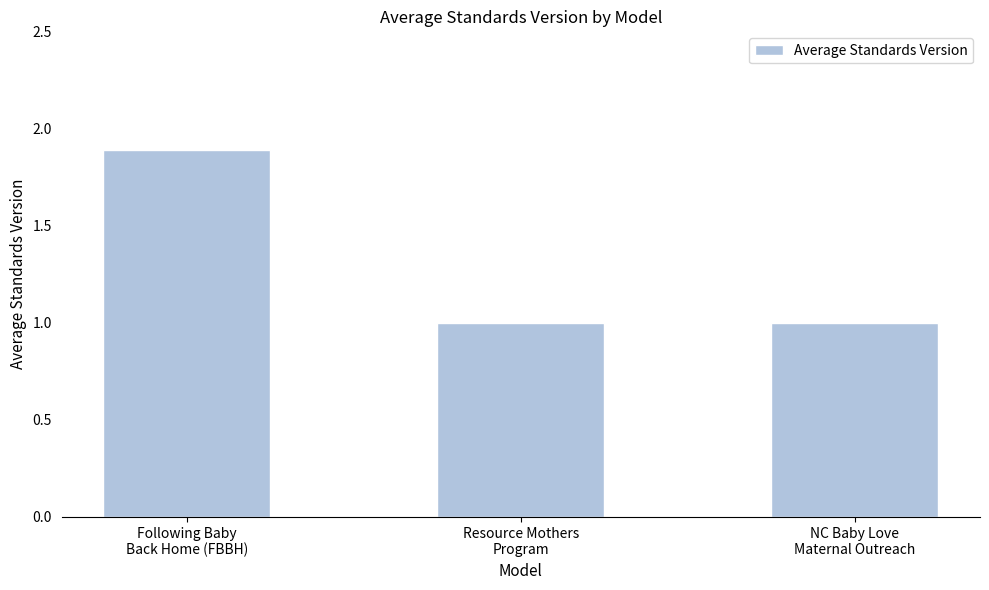

The chart shows a value of 3.4 at Following Baby
Back Home (FBBH). True or false?

False